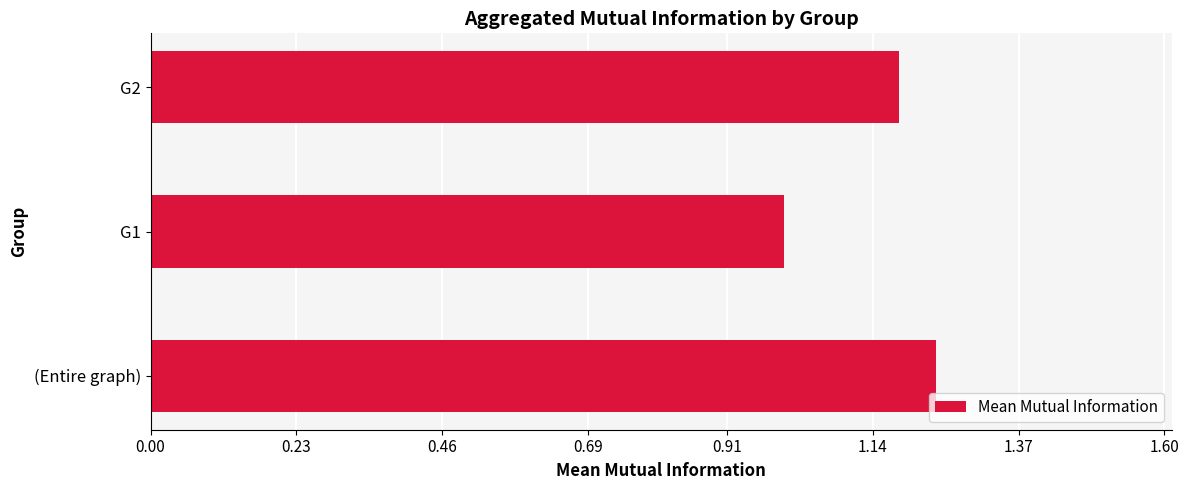

The value at G1 is 1.0. True or false?

True